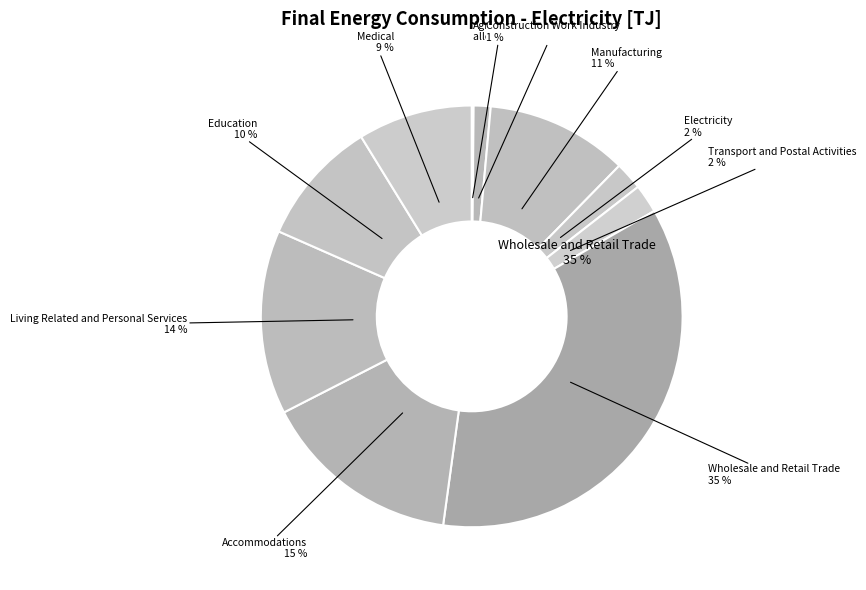

How many slices are in this pie chart?

10